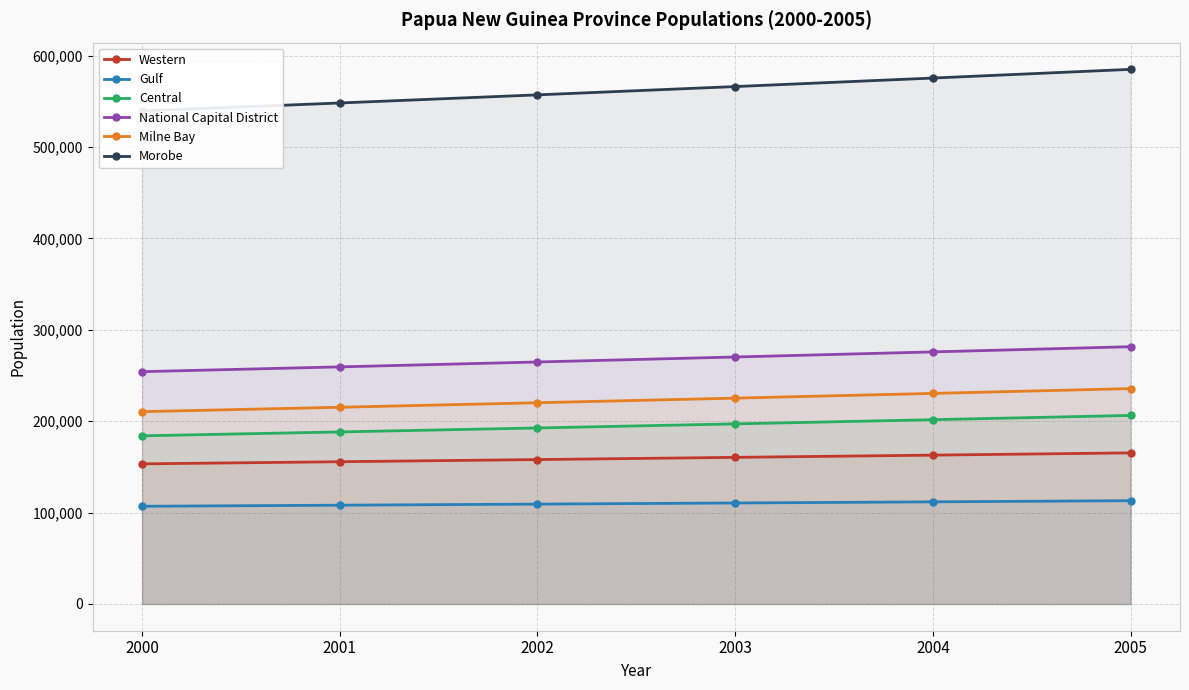

Count the Gulf values in the range 108077 to 111745.

4